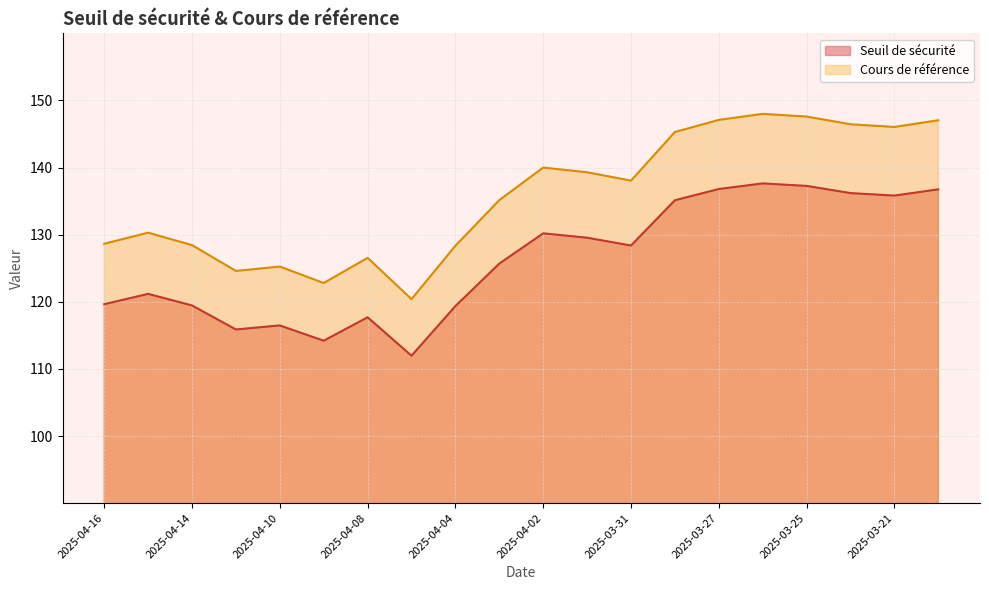

In Seuil de sécurité, how many points are lower than both neighbors (excluding endpoints)?

5